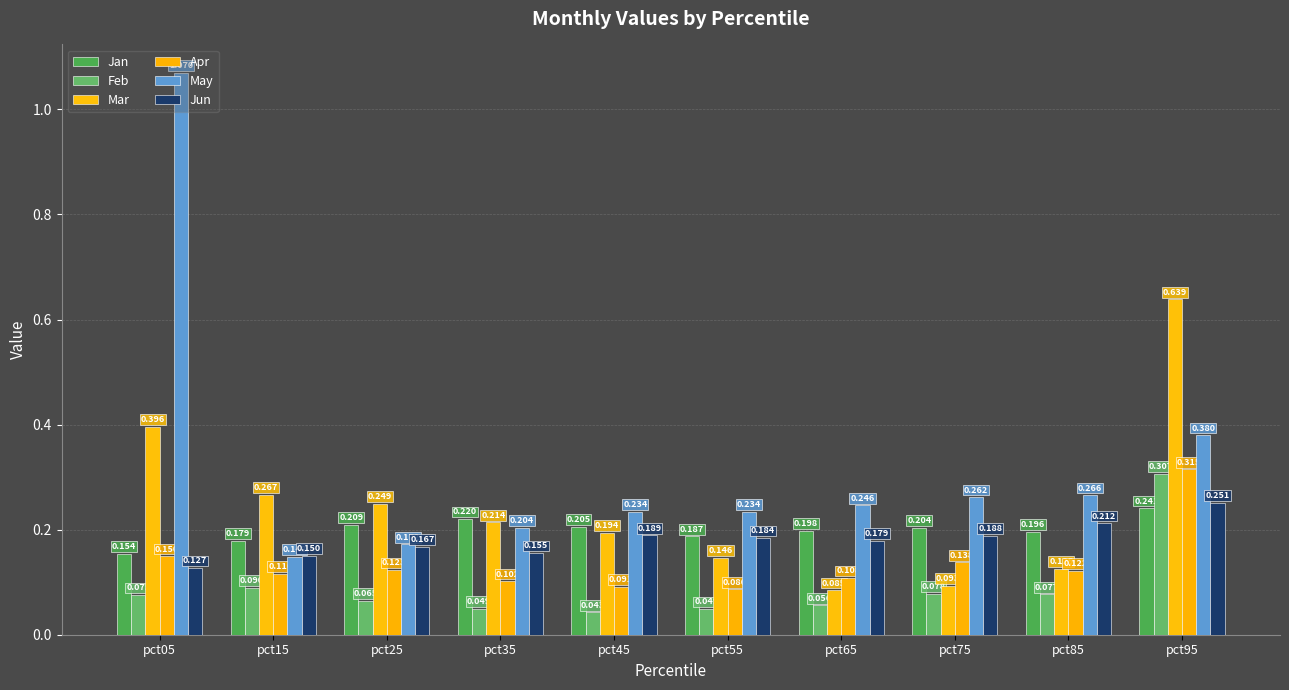

The Jun series shows 0.2 at pct55. True or false?

True